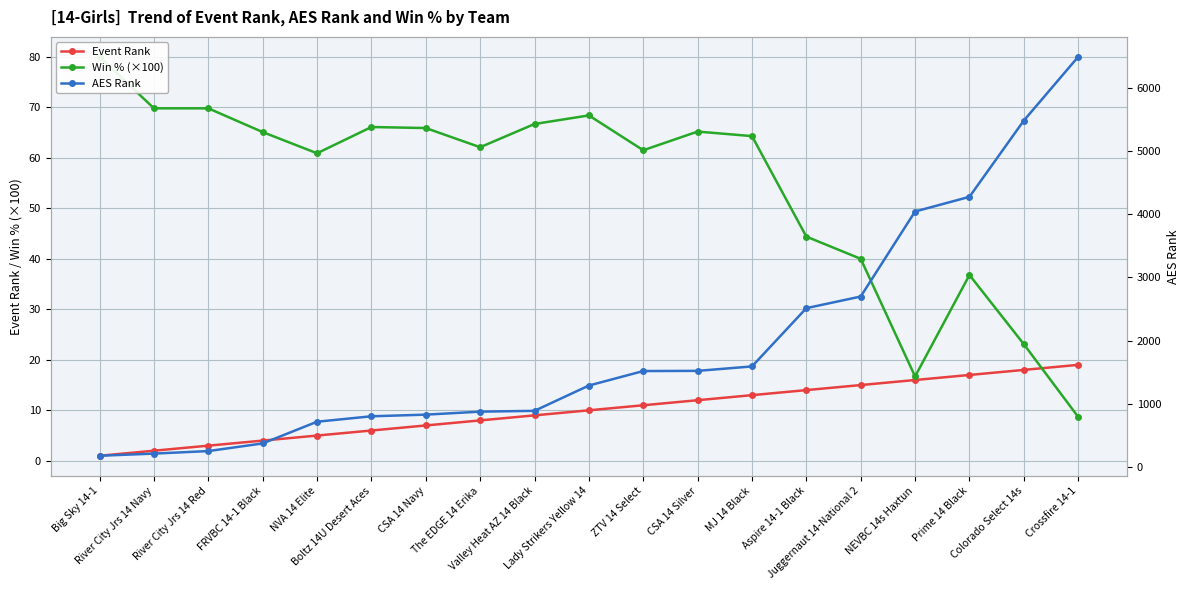

What is the highest value of the Event Rank series?

19